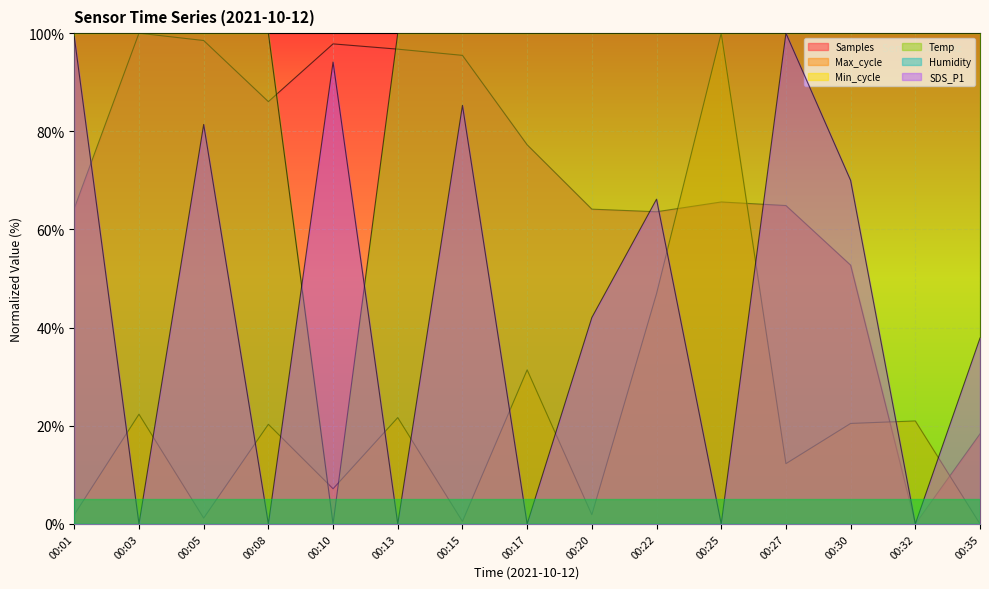

Between 00:17 and 00:03, which is larger?

00:03